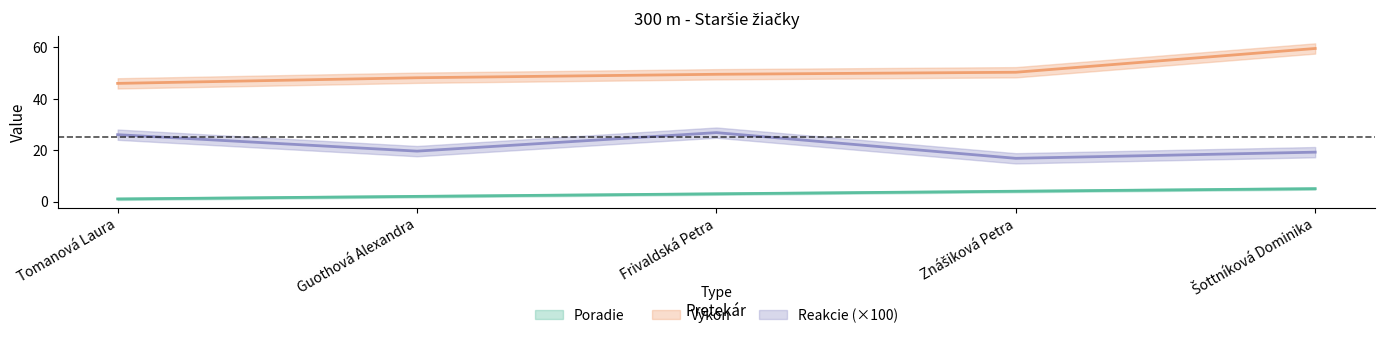

Which category has the highest value in the Poradie series?

Šottníková Dominika